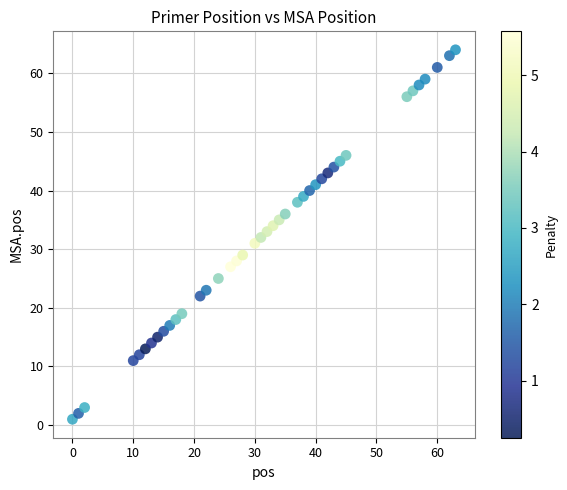

What is the range of Y values (max minus min)?

63